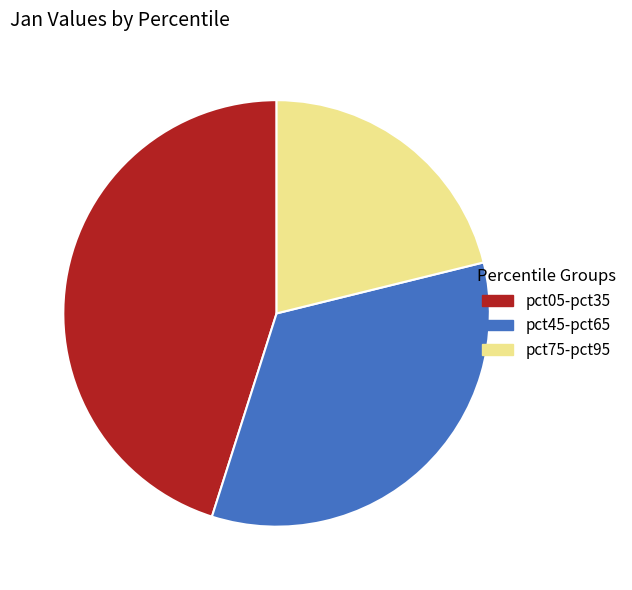

Count the number of slices in the pie.

3